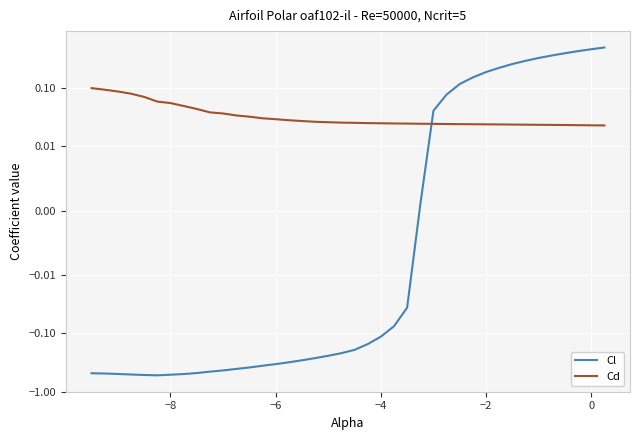

True or false: Cd and Cl intersect in this chart.

True